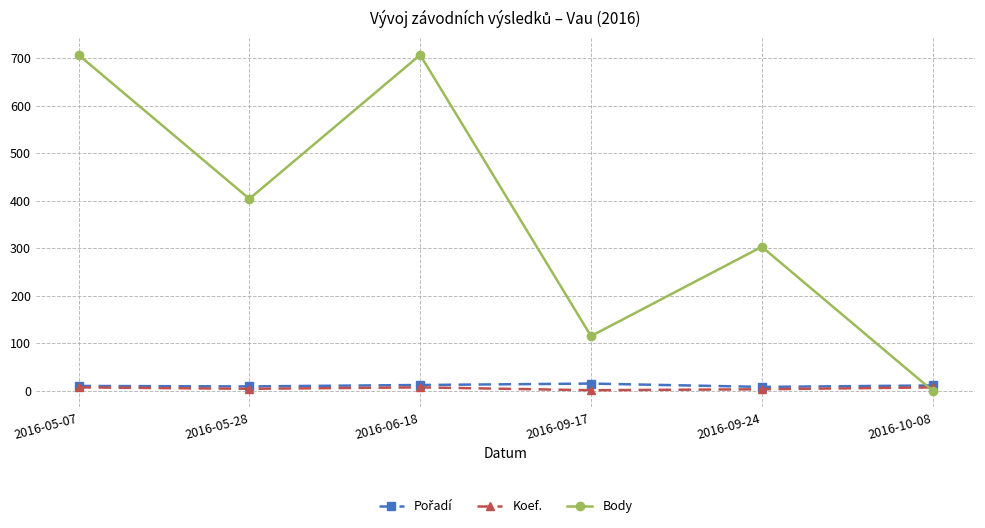

At how many categories does at least one series exceed 389?

3